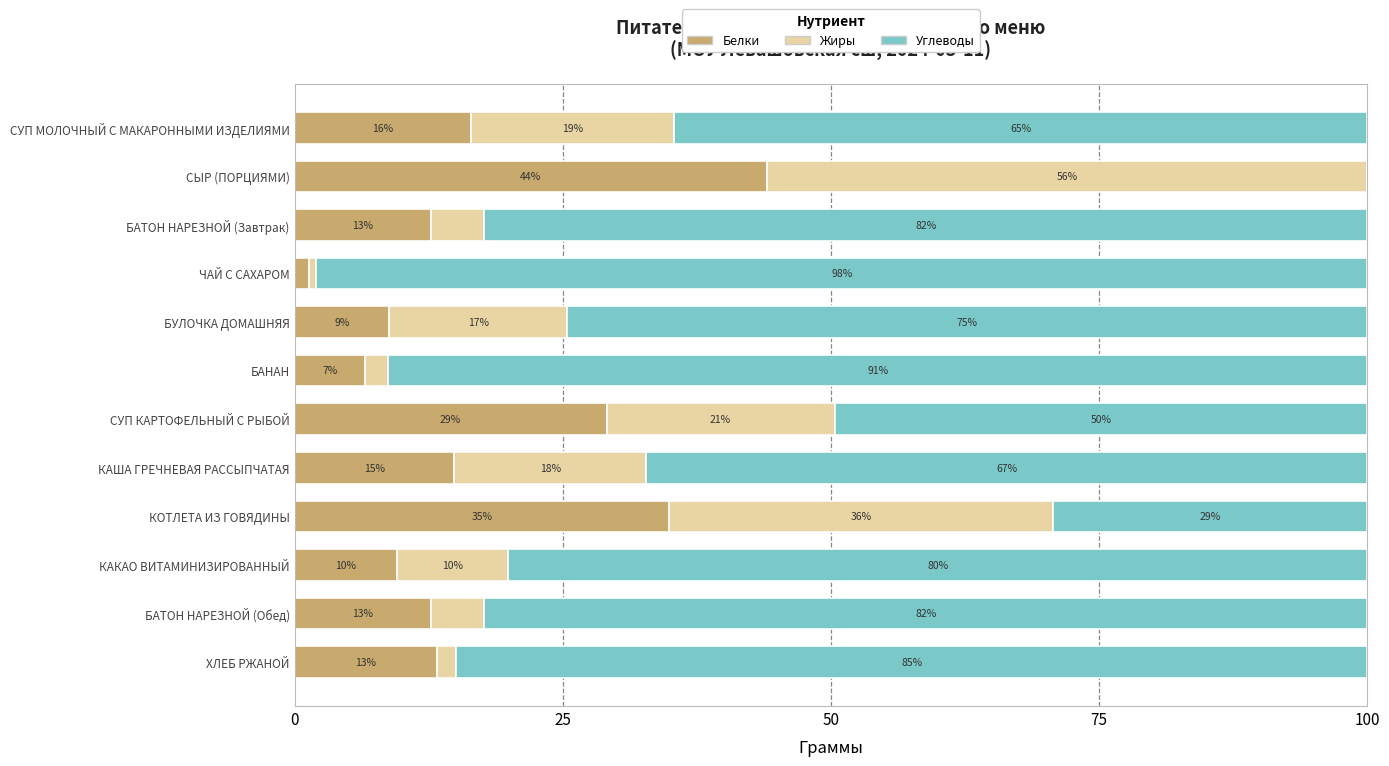

What are all the series names shown in the legend?

Белки, Жиры, Углеводы